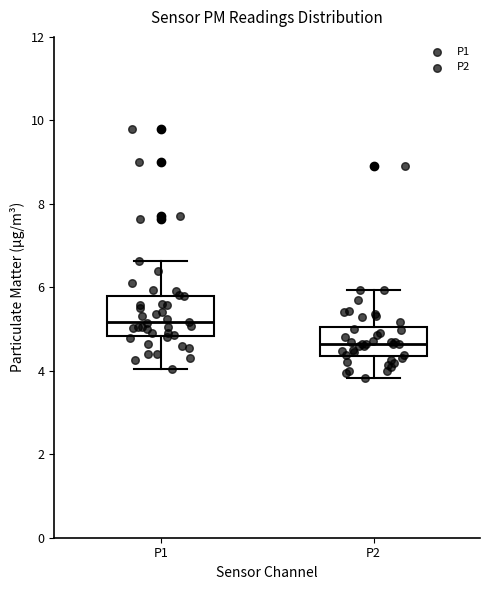

Where does the lower whisker of the box for P1 end on the y-axis? The values are not printed on the chart, so give them approximately, as read against the axis.

4.0